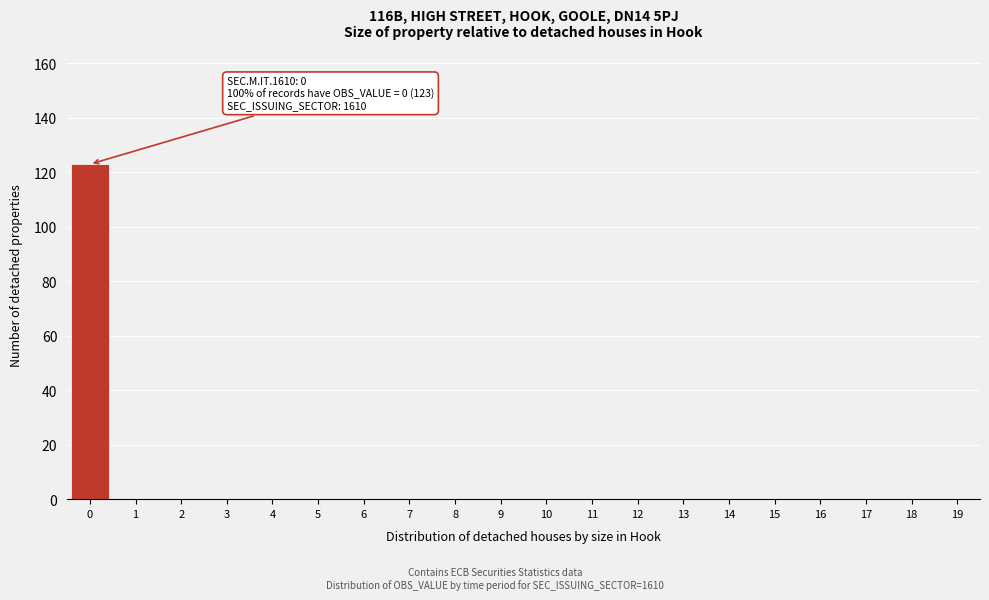

Reading left to right, transcribe all the data shown in this chart.

0=123	1=0	2=0	3=0	4=0	5=0	6=0	7=0	8=0	9=0	10=0	11=0	12=0	13=0	14=0	15=0	16=0	17=0	18=0	19=0